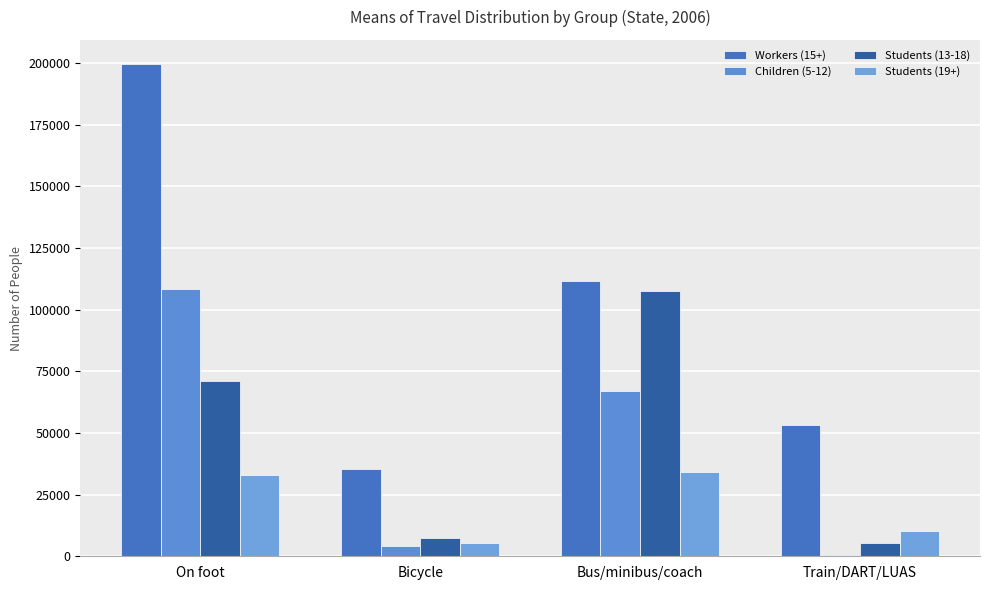

What are all the series names shown in the legend?

Workers (15+), Children (5-12), Students (13-18), Students (19+)